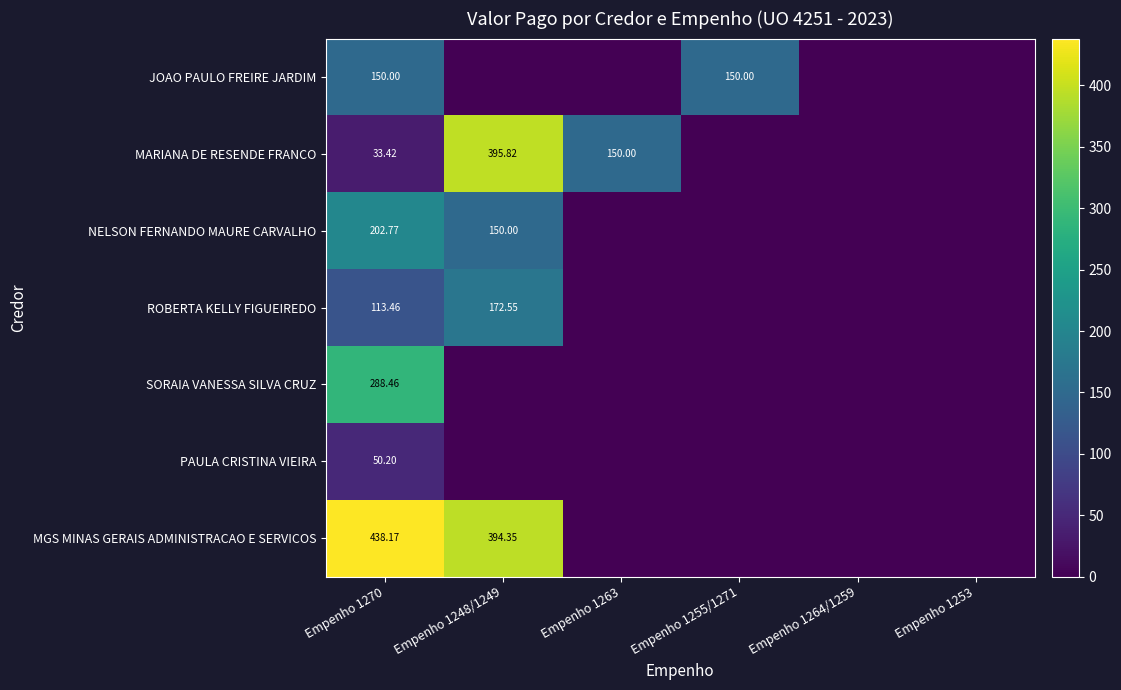

The value of JOAO PAULO FREIRE JARDIM at Empenho 1263 is 0.0. True or false?

True